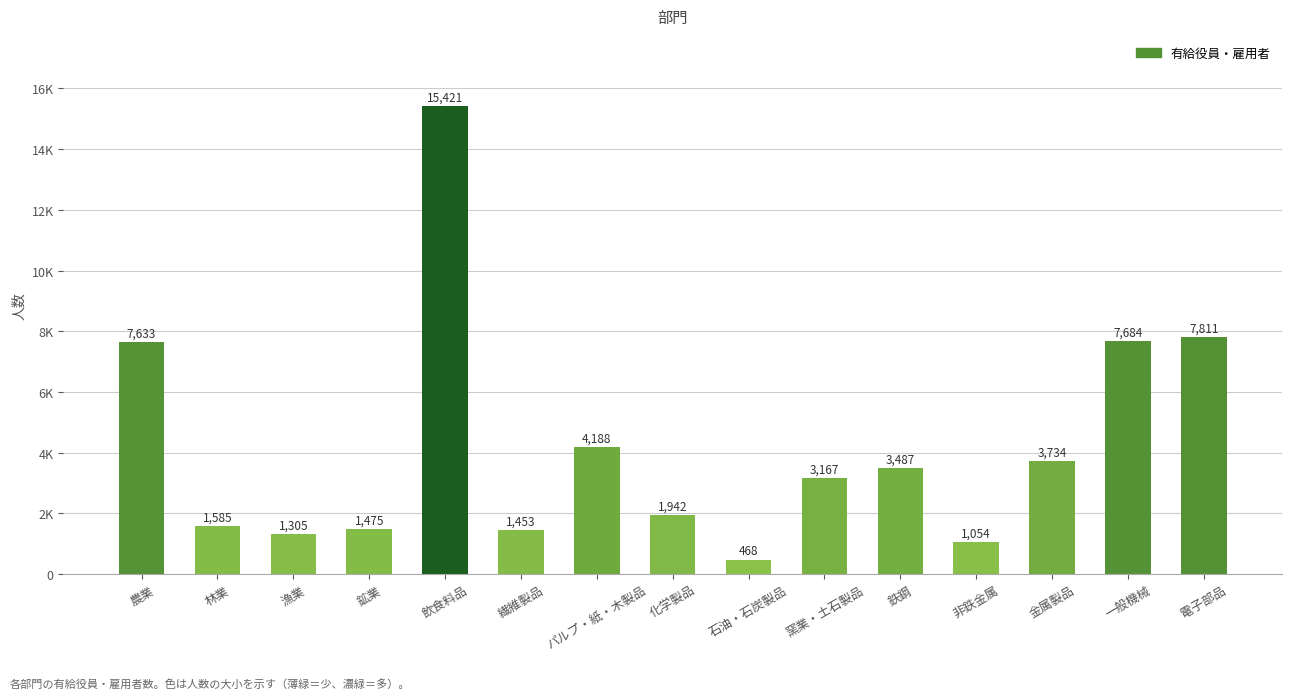

Where does the data first go above 3167?

農業